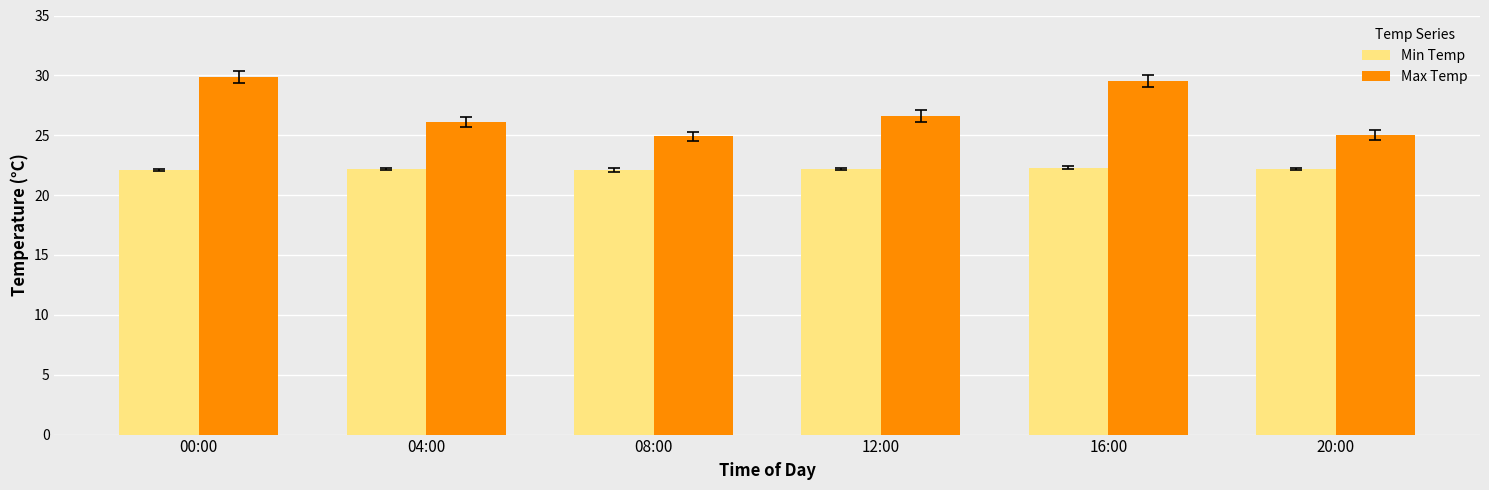

Which series changed the most between 04:00 and 08:00?

Max Temp